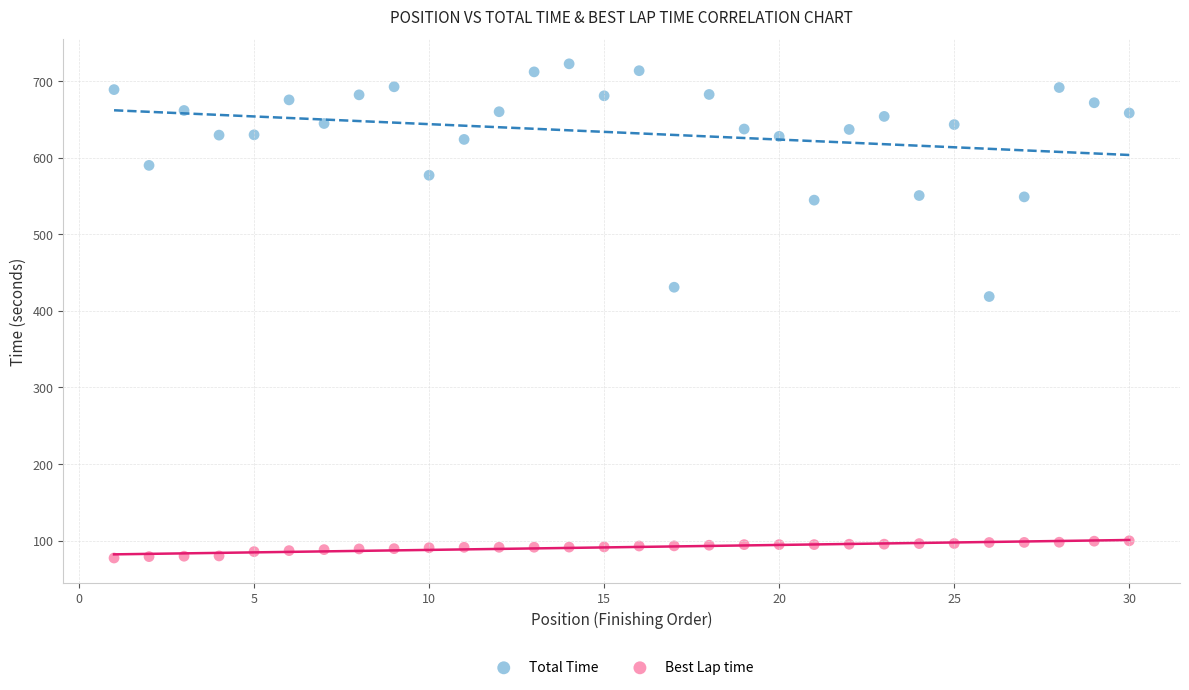

Which series has the widest spread of Y values?

Total Time